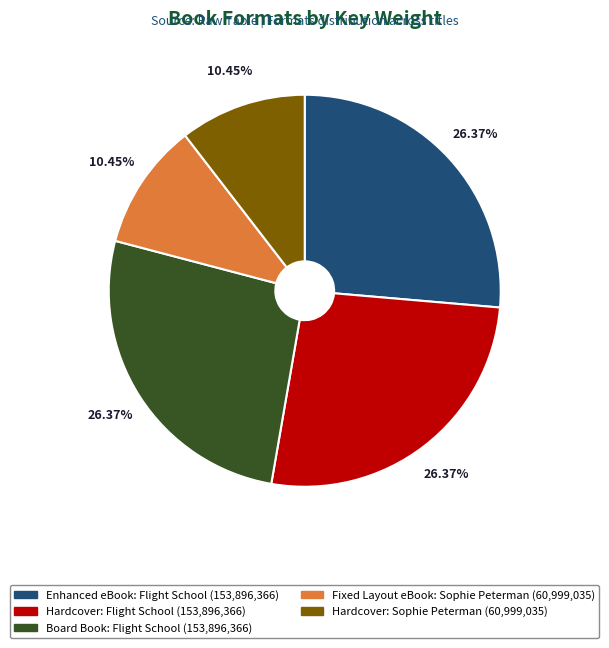

Is there any slice that represents more than half of the pie?

No